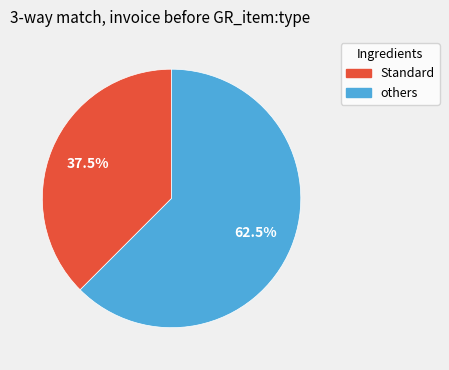

Is there a majority slice in this chart?

Yes